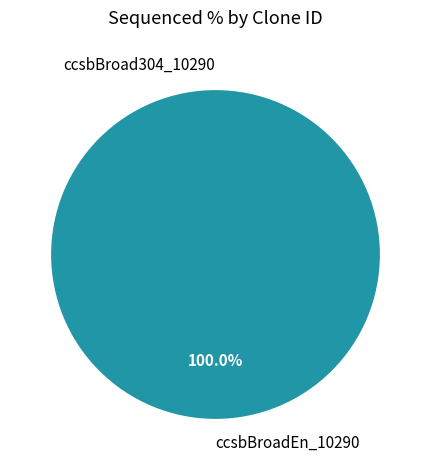

The ccsbBroad304_10290 slice represents 1% of the pie. True or false?

False